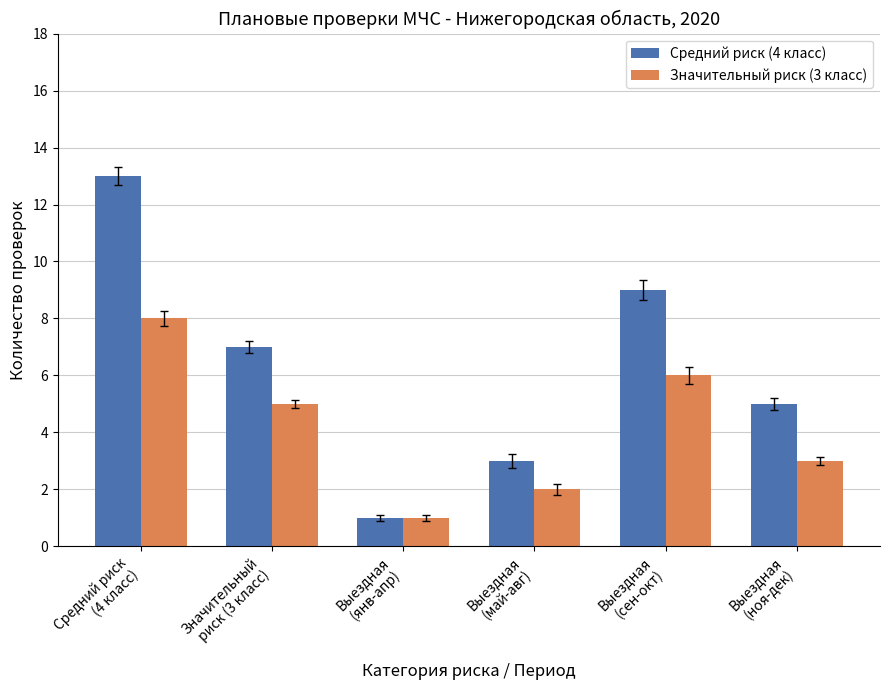

What is the sum of the Средний риск (4 класс) values at Выездная
(ноя-дек) and Выездная
(сен-окт)?

14